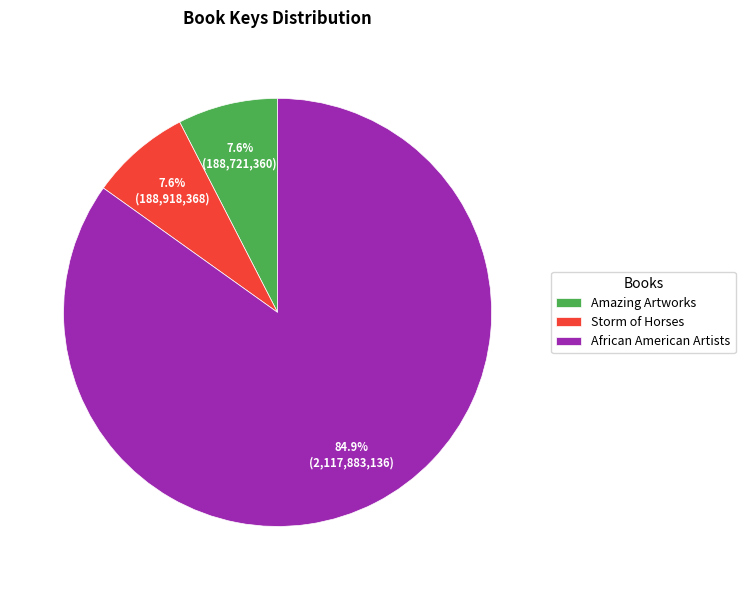

Does African American Artists account for over 50% of the chart?

Yes